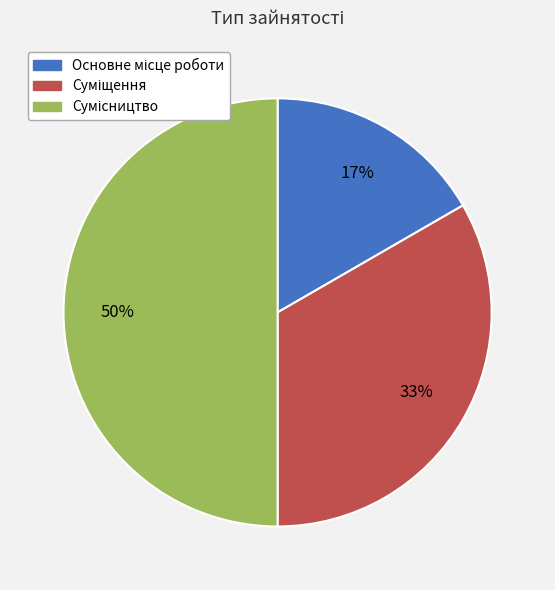

To the nearest percent, what is the average slice percentage?

33%